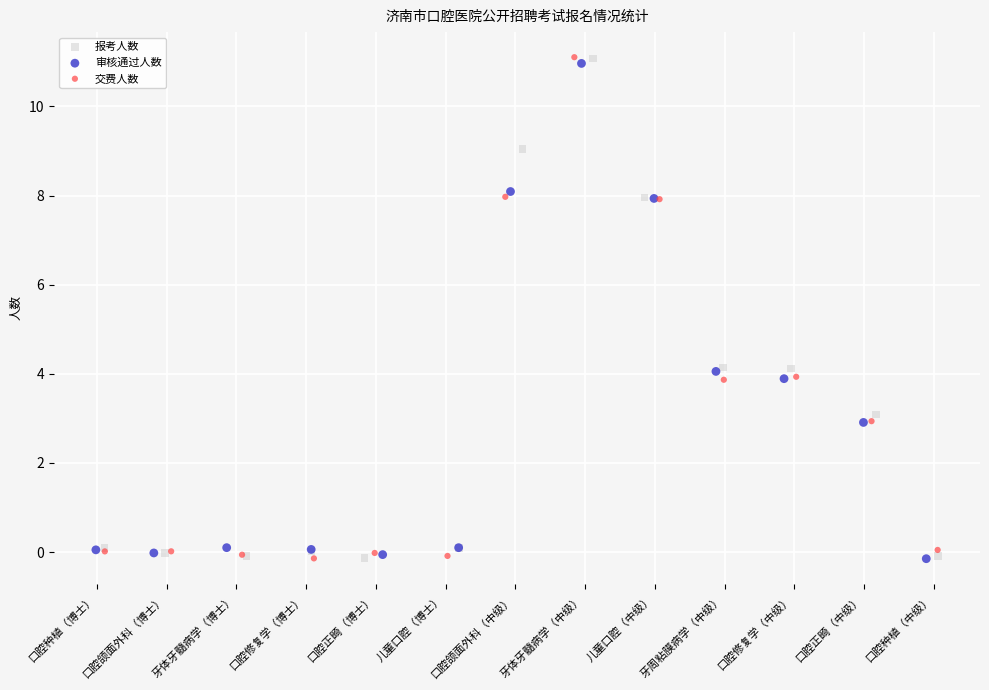

What are all the series names shown in the legend?

报考人数, 审核通过人数, 交费人数